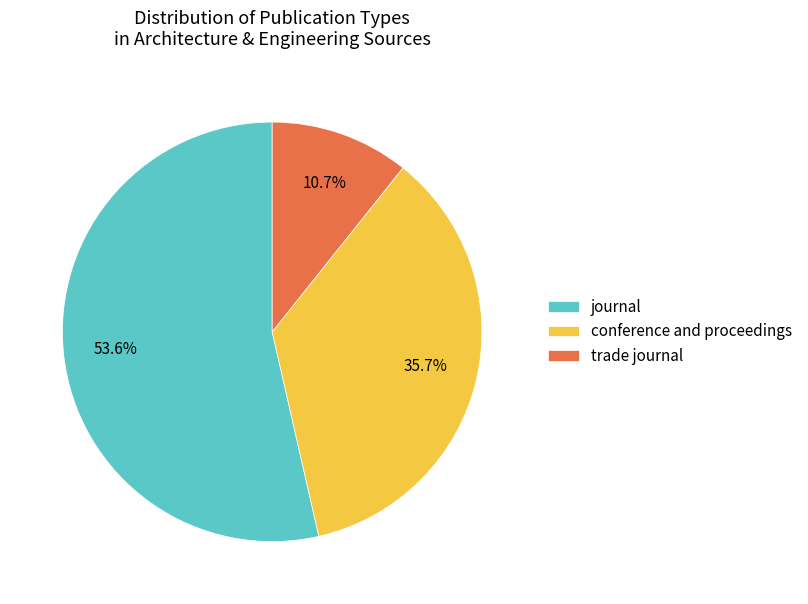

Count the number of slices in the pie.

3